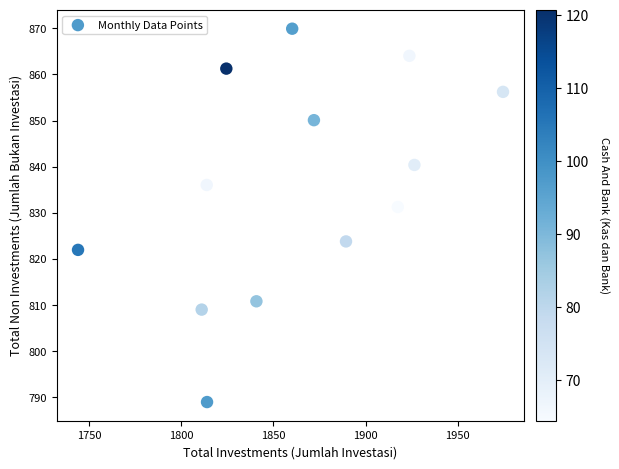

What is the range of Y values (max minus min)?

80.9